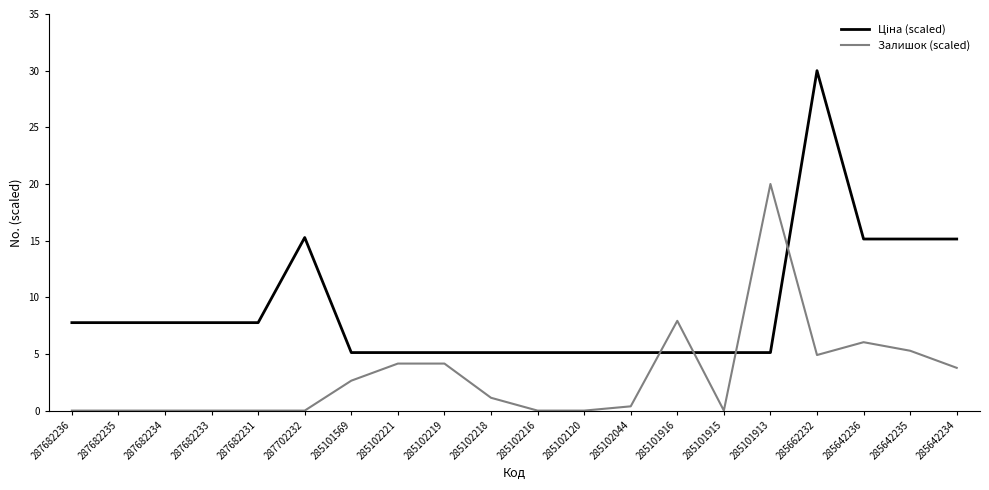

The Залишок (scaled) series shows 11.3 at 287682236. True or false?

False